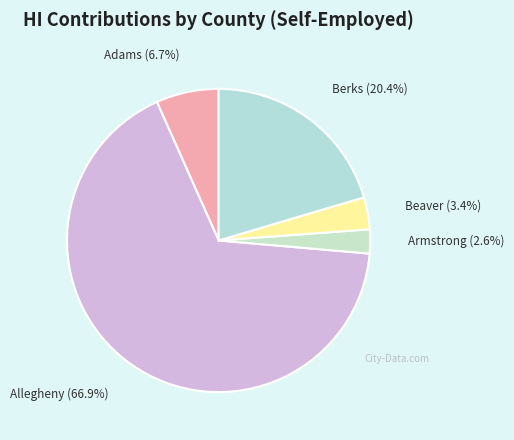

Which category has the biggest portion of the pie?

Allegheny